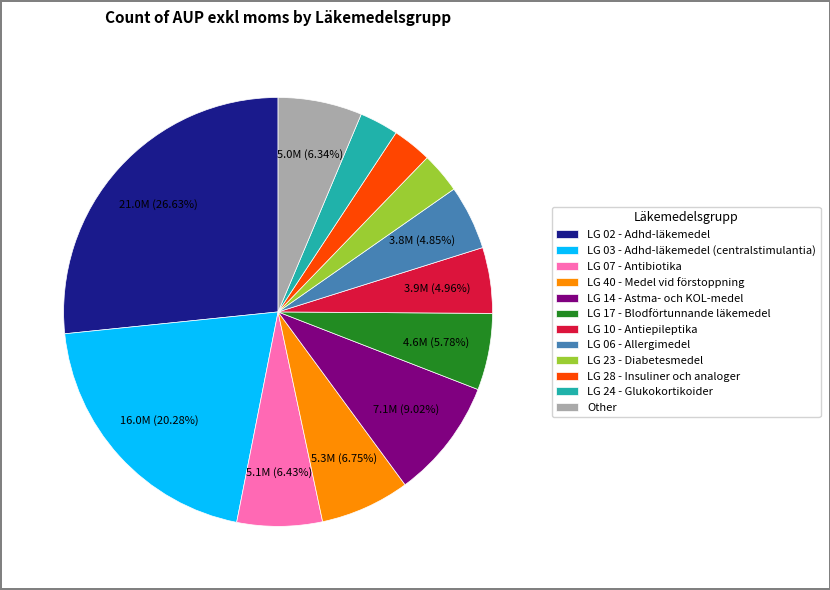

To the nearest percent, what is the average slice percentage?

8%